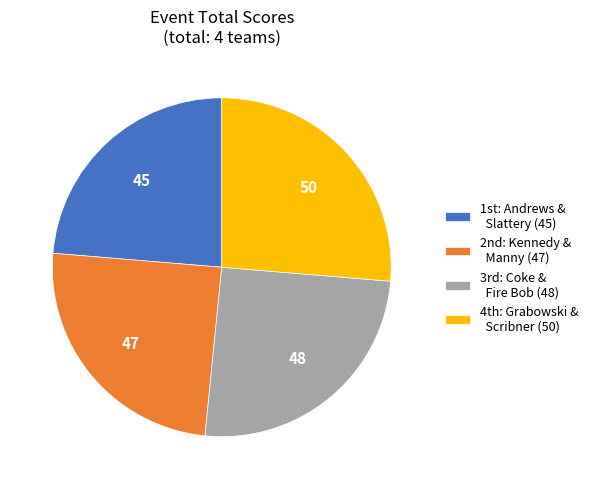

Is there any slice that represents more than half of the pie?

No